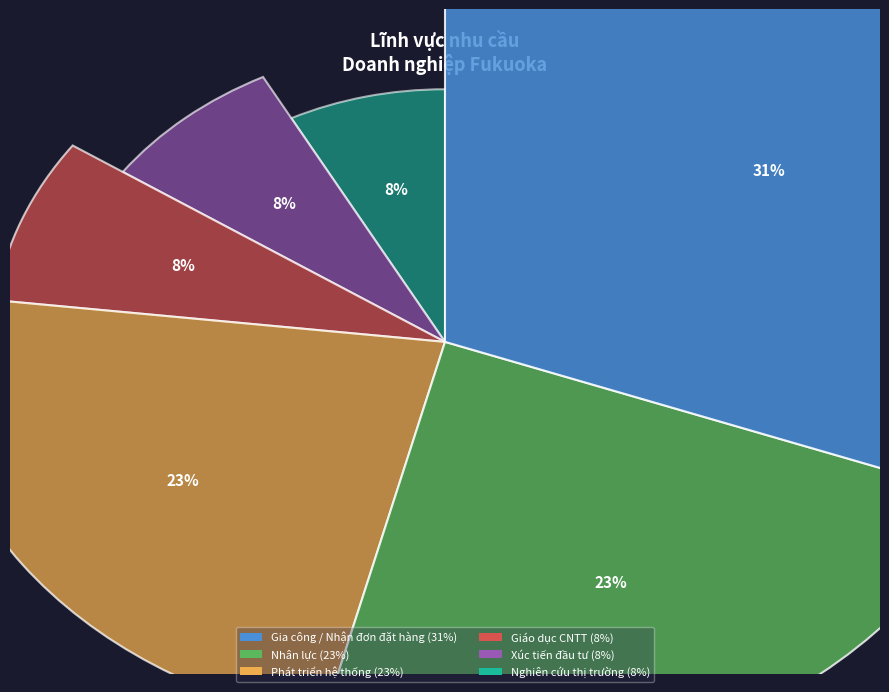

What portion of the pie excludes Gia công / Nhận đơn đặt hàng?

69.2%